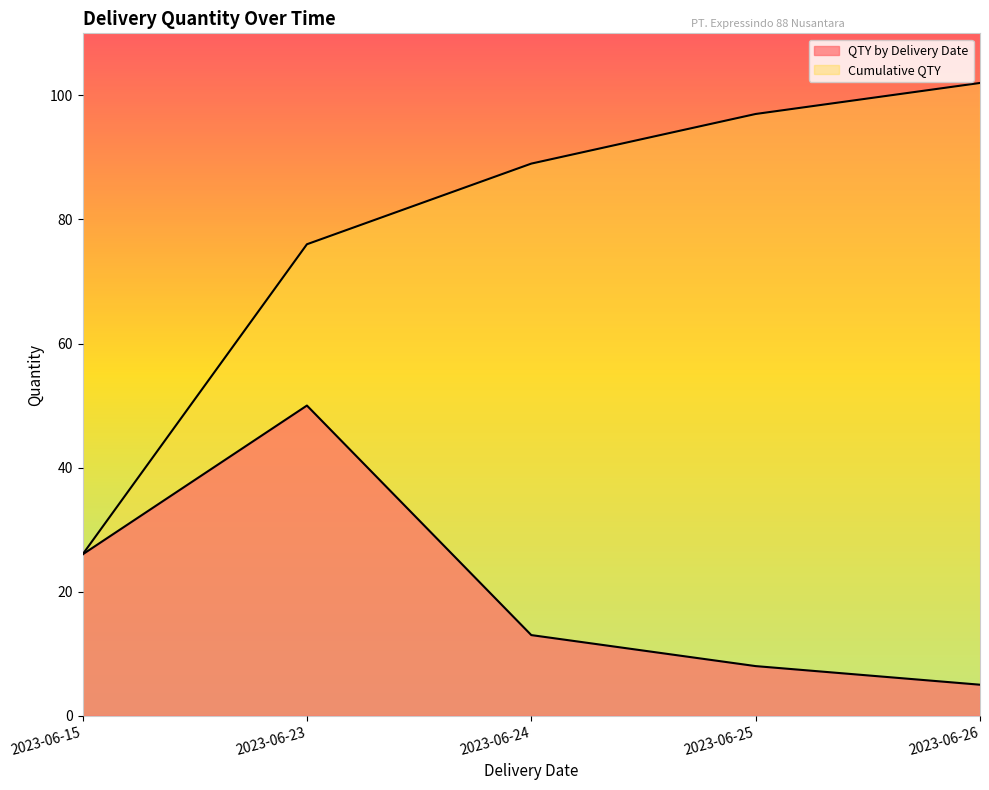

At how many categories does at least one series exceed 47?

4